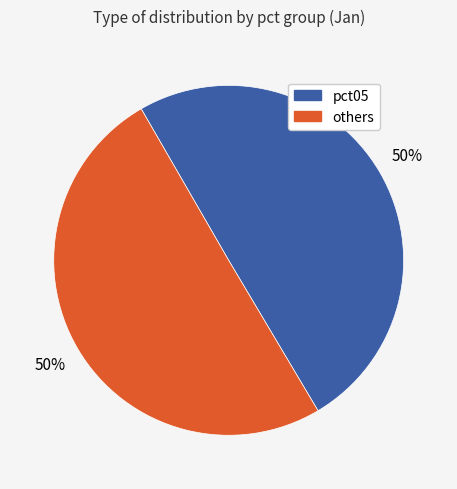

How many slices are in this pie chart?

2